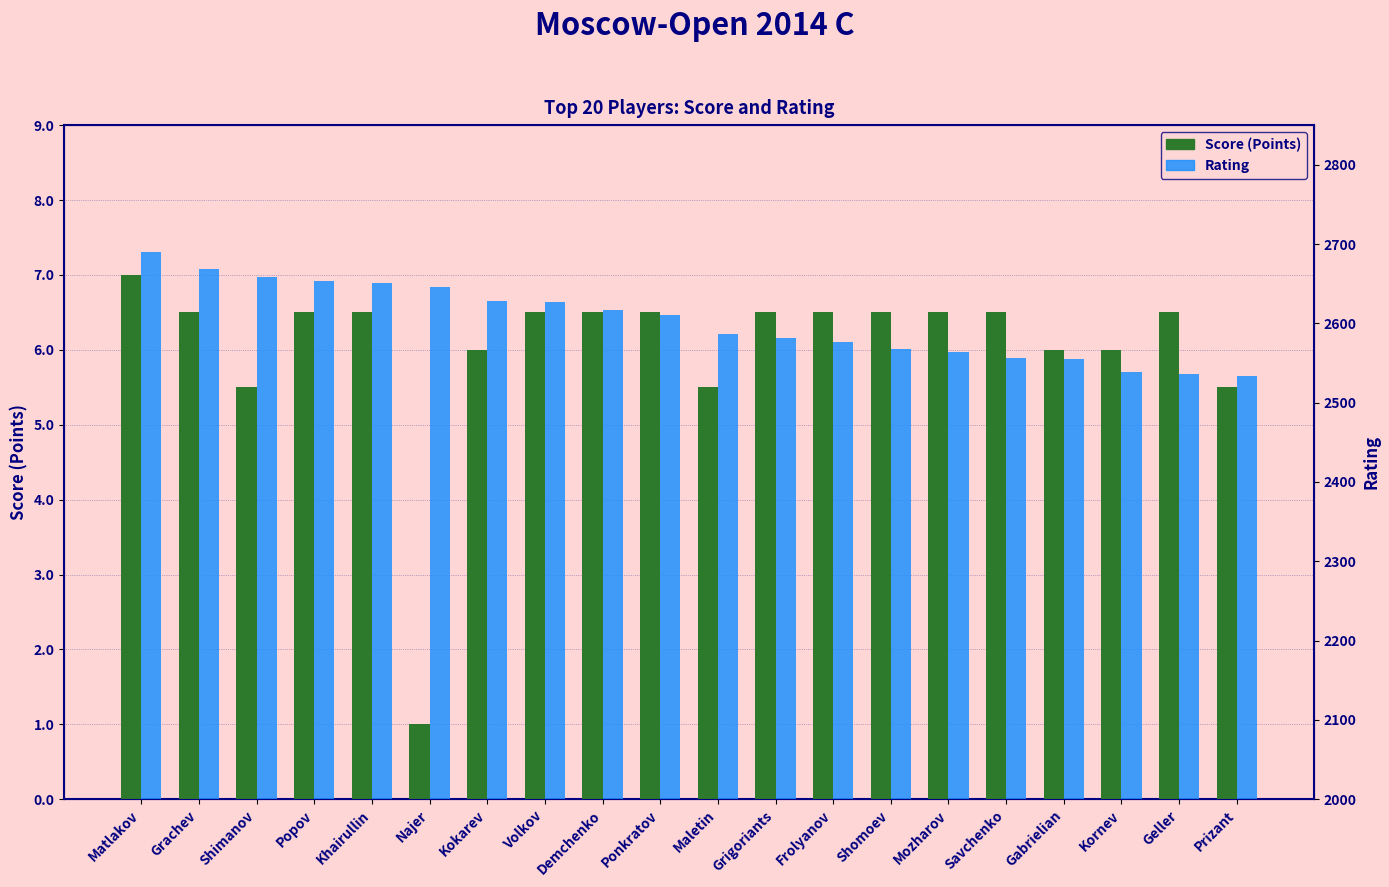

Rank the categories by Score (Points) value from lowest to highest.

Najer, Shimanov, Maletin, Prizant, Kokarev, Gabrielian, Kornev, Grachev, Popov, Khairullin, Volkov, Demchenko, Ponkratov, Grigoriants, Frolyanov, Shomoev, Mozharov, Savchenko, Geller, Matlakov